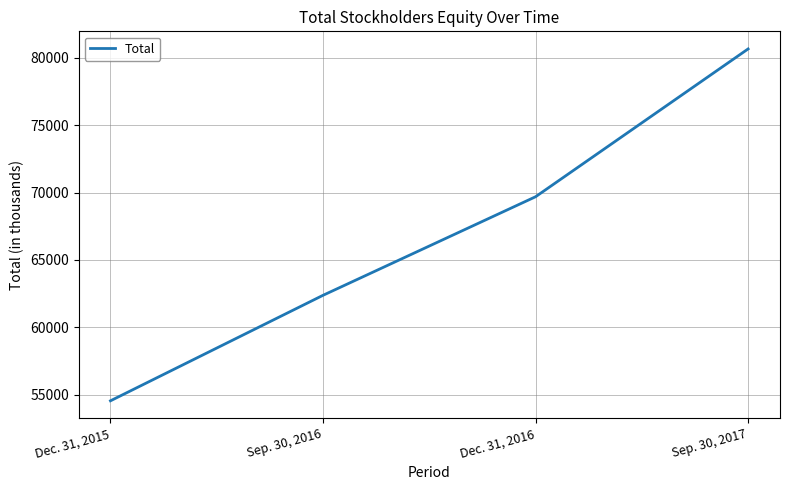

What is the minimum value shown in the chart?

54551